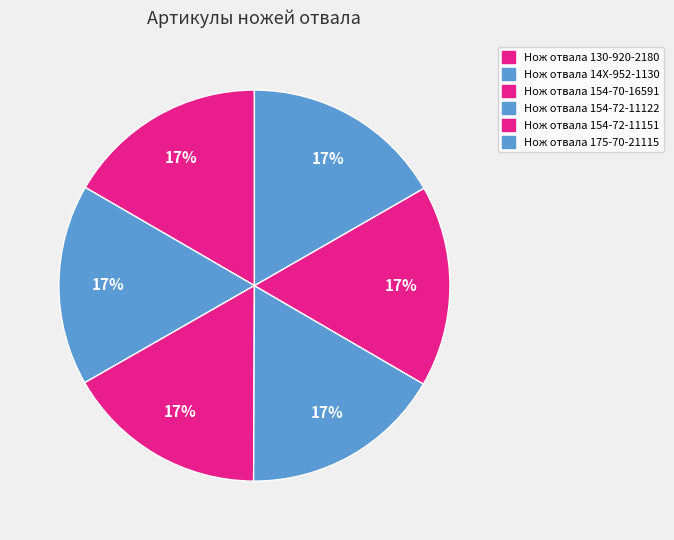

To the nearest percent, what percentage of the pie is Нож отвала 154-70-16591?

17%